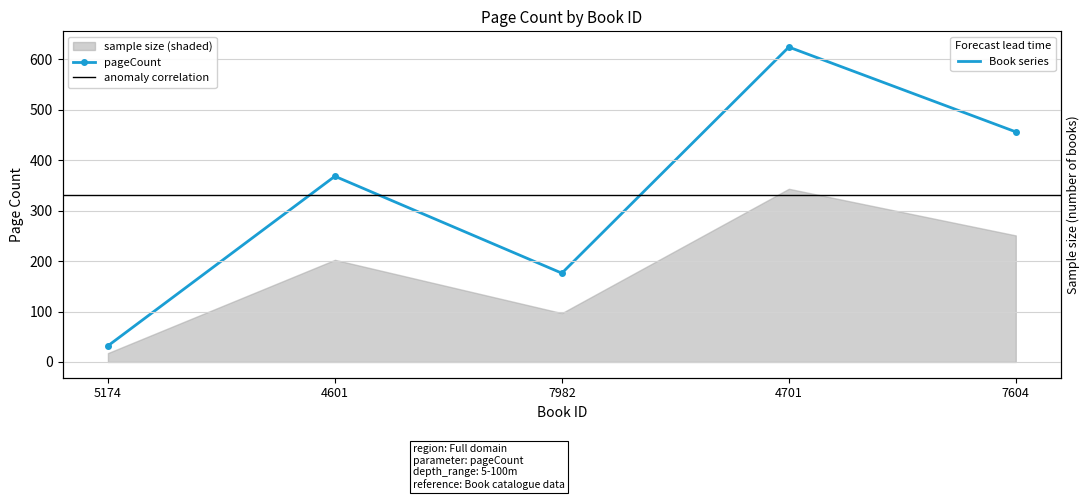

Count the number of values greater than 368.

2